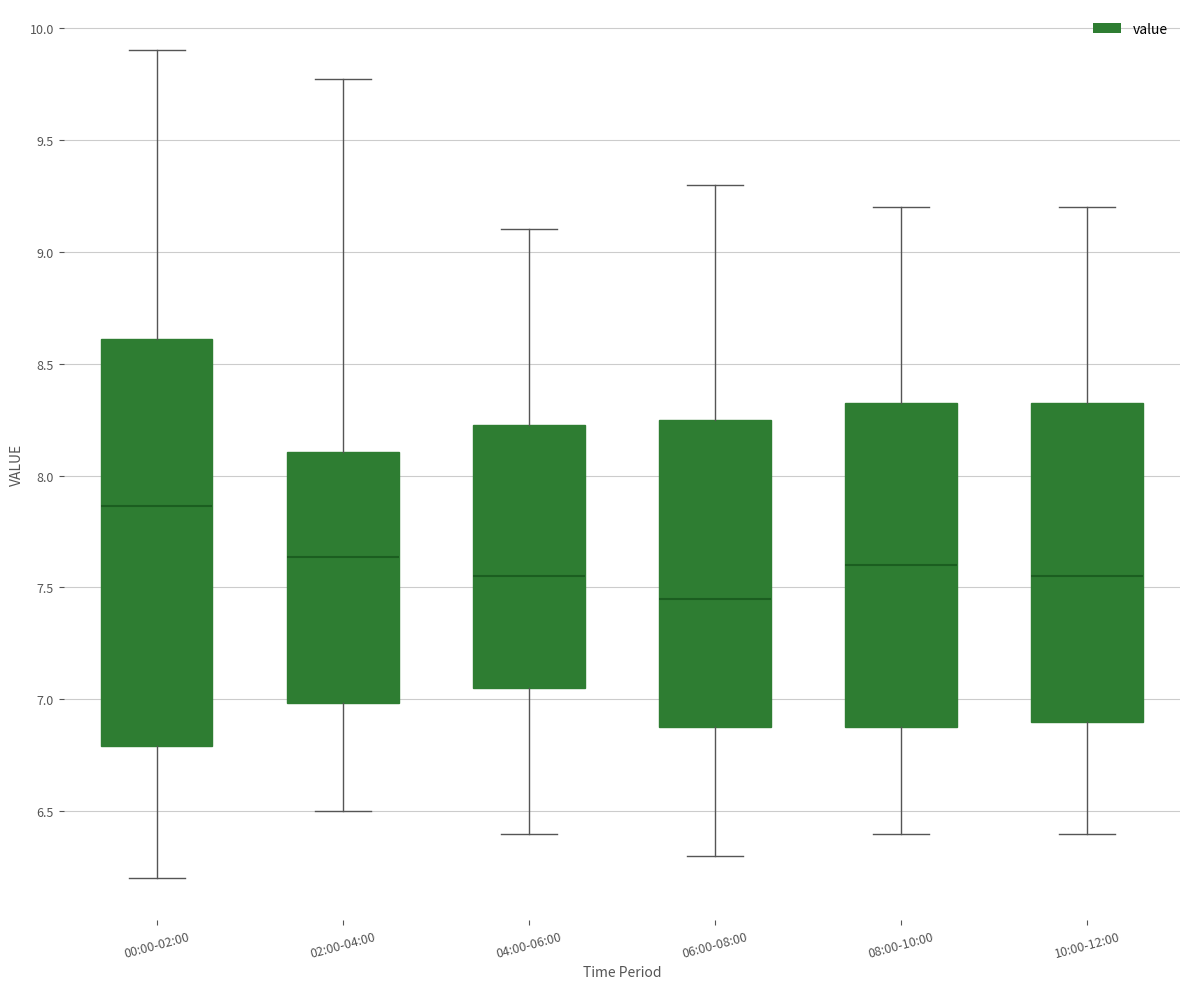

Comparing the boxes themselves (not the whiskers), which one is the tallest?

00:00-02:00